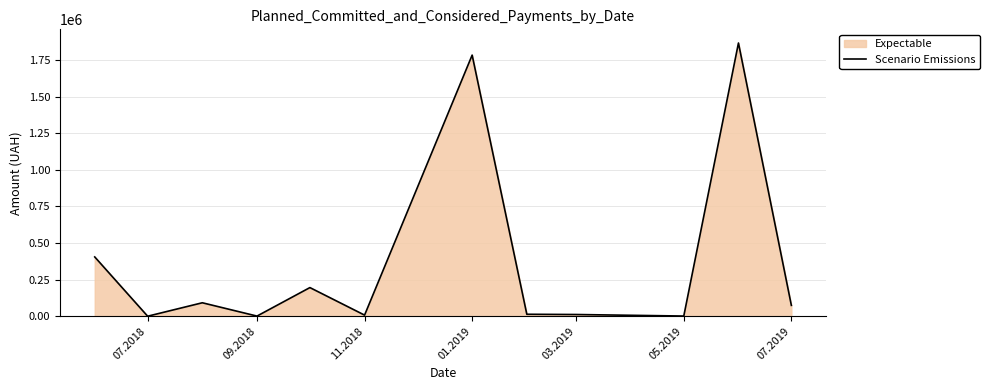

What is the greatest value displayed?

1866370.4